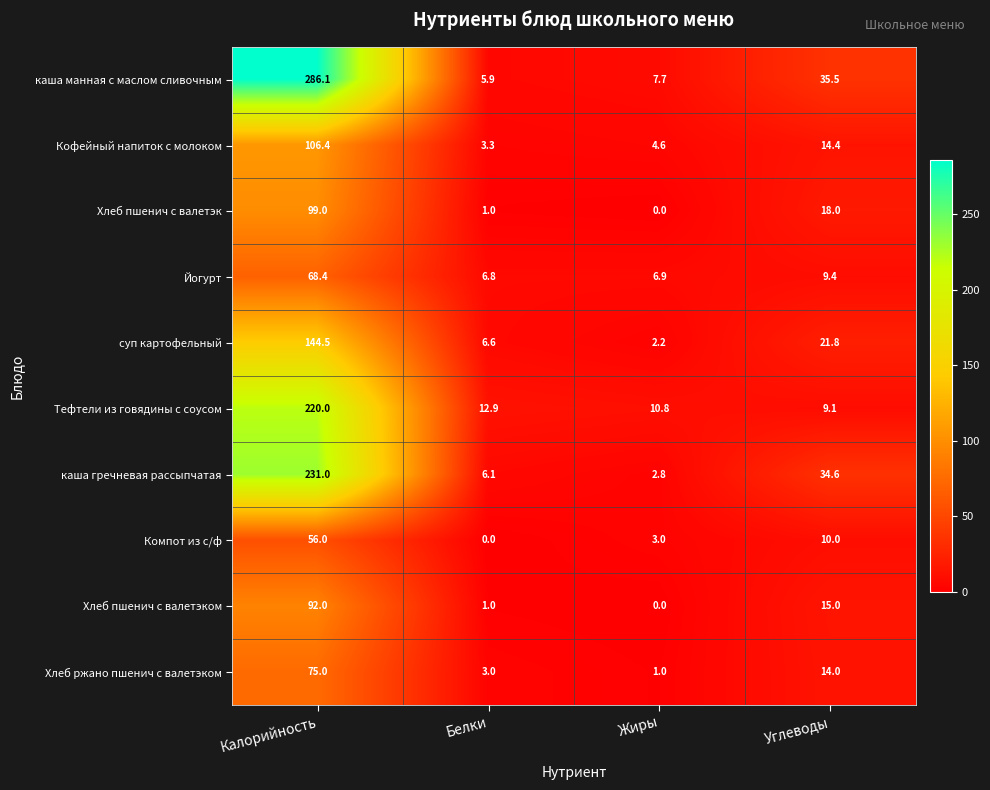

What is the maximum value shown in the chart?

286.1